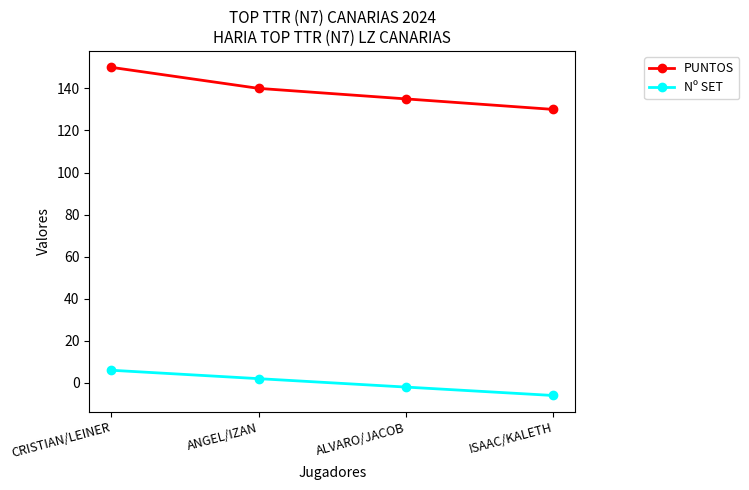

True or false: PUNTOS has more than 0 interior local peaks.

False